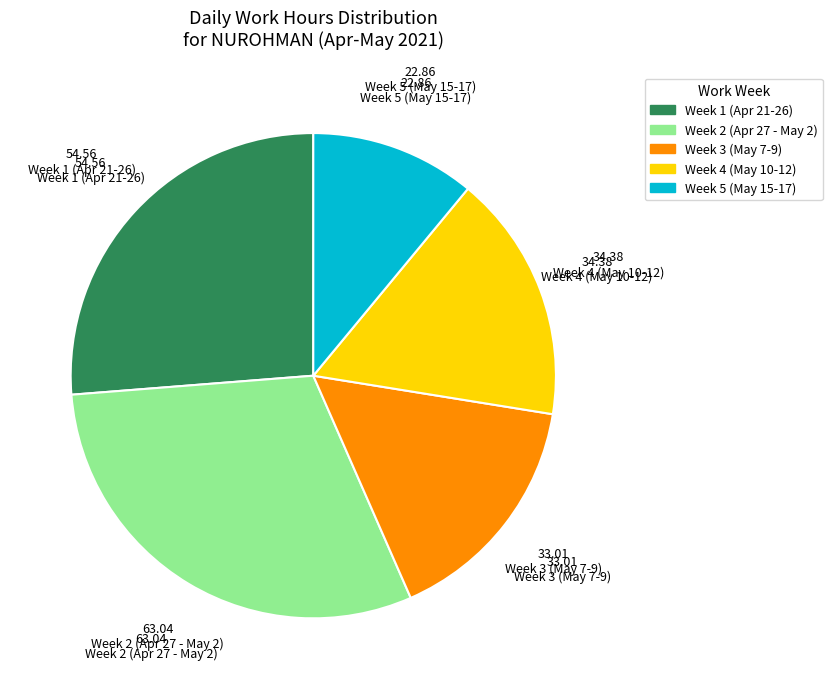

What is the largest slice in the pie chart?

Week 2 (Apr 27 - May 2)